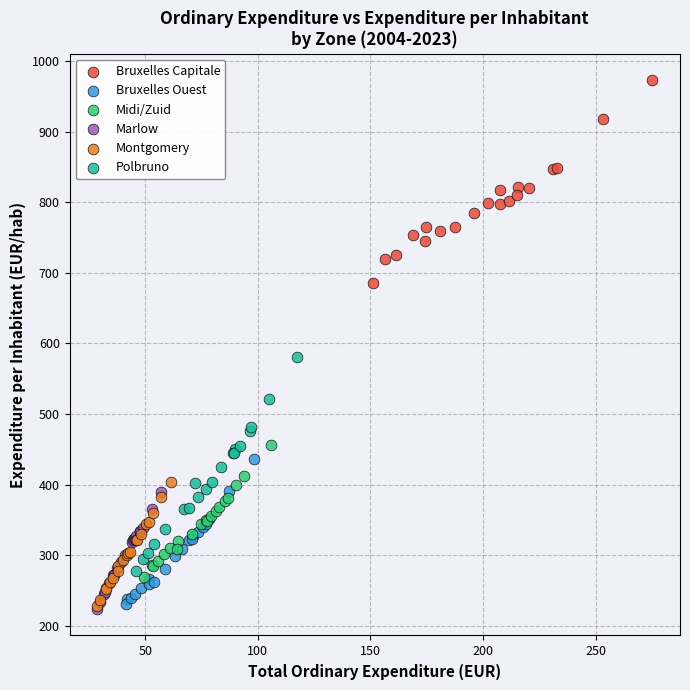

Which series contains the highest Y value?

Bruxelles Capitale